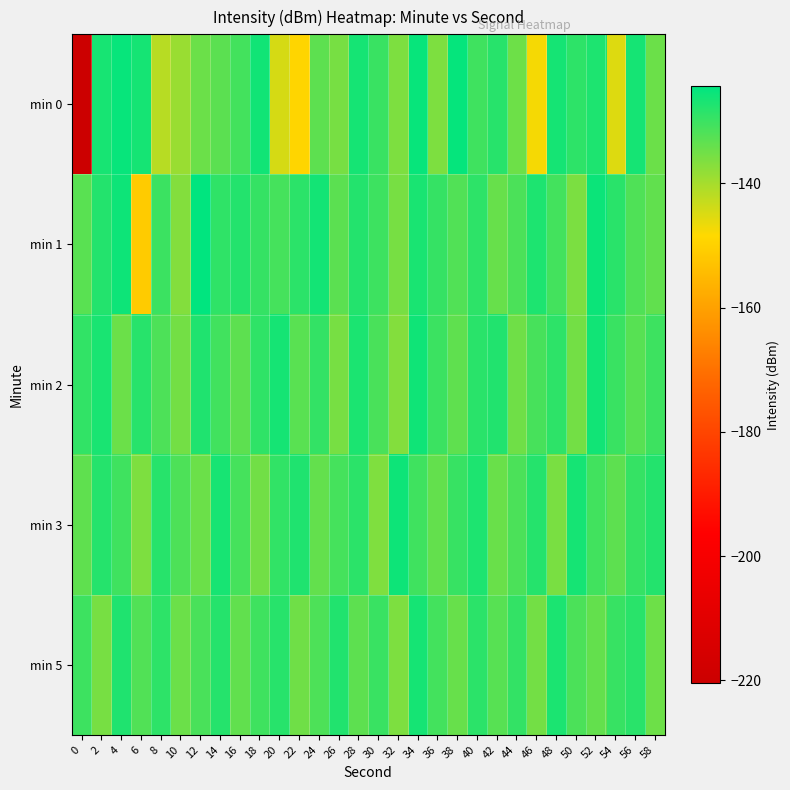

Reading left to right, list all the values displayed in this chart.

min 0: 0=-220.4	2=-126.7	4=-125.1	6=-126.5	8=-141.7	10=-139.0	12=-134.6	14=-133.0	16=-130.8	18=-126.1	20=-144.6	22=-148.9	24=-133.3	26=-135.6	28=-126.4	30=-129.9	32=-136.3	34=-125.2	36=-136.2	38=-125.0	40=-130.4	42=-128.1	44=-134.8	46=-147.5	48=-126.5	50=-128.8	52=-127.3	54=-145.3	56=-126.4	58=-134.5
min 1: 0=-132.8	2=-127.8	4=-125.7	6=-151.3	8=-130.1	10=-136.9	12=-124.3	14=-128.8	16=-127.8	18=-129.4	20=-131.0	22=-128.5	24=-126.3	26=-133.1	28=-127.8	30=-130.2	32=-135.6	34=-126.9	36=-129.4	38=-132.1	40=-128.7	42=-134.2	44=-131.5	46=-127.3	48=-130.8	50=-136.1	52=-125.6	54=-128.3	56=-131.9	58=-133.7
min 2: 0=-129.1	2=-126.8	4=-134.5	6=-128.2	8=-131.7	10=-135.3	12=-127.4	14=-130.6	16=-133.2	18=-128.9	20=-126.5	22=-132.8	24=-129.3	26=-135.7	28=-127.1	30=-131.4	32=-136.8	34=-125.9	36=-130.1	38=-133.5	40=-128.4	42=-127.6	44=-134.9	46=-131.2	48=-128.7	50=-135.4	52=-126.2	54=-129.8	56=-132.6	58=-130.3
min 3: 0=-133.4	2=-127.9	4=-130.5	6=-136.2	8=-128.1	10=-131.8	12=-134.6	14=-126.7	16=-130.9	18=-135.1	20=-129.2	22=-127.5	24=-133.8	26=-131.0	28=-128.6	30=-136.5	32=-125.8	34=-130.4	36=-133.9	38=-129.7	40=-127.2	42=-134.3	44=-131.6	46=-128.0	48=-135.8	50=-126.4	52=-130.7	54=-133.3	56=-129.5	58=-127.8
min 5: 0=-130.2	2=-135.6	4=-127.4	6=-132.1	8=-128.8	10=-134.5	12=-131.3	14=-127.9	16=-133.7	18=-130.4	20=-128.2	22=-135.0	24=-131.8	26=-127.6	28=-133.2	30=-129.9	32=-136.3	34=-126.5	36=-130.8	38=-134.1	40=-128.5	42=-132.6	44=-129.3	46=-135.4	48=-127.1	50=-131.5	52=-133.9	54=-129.6	56=-128.3	58=-134.8